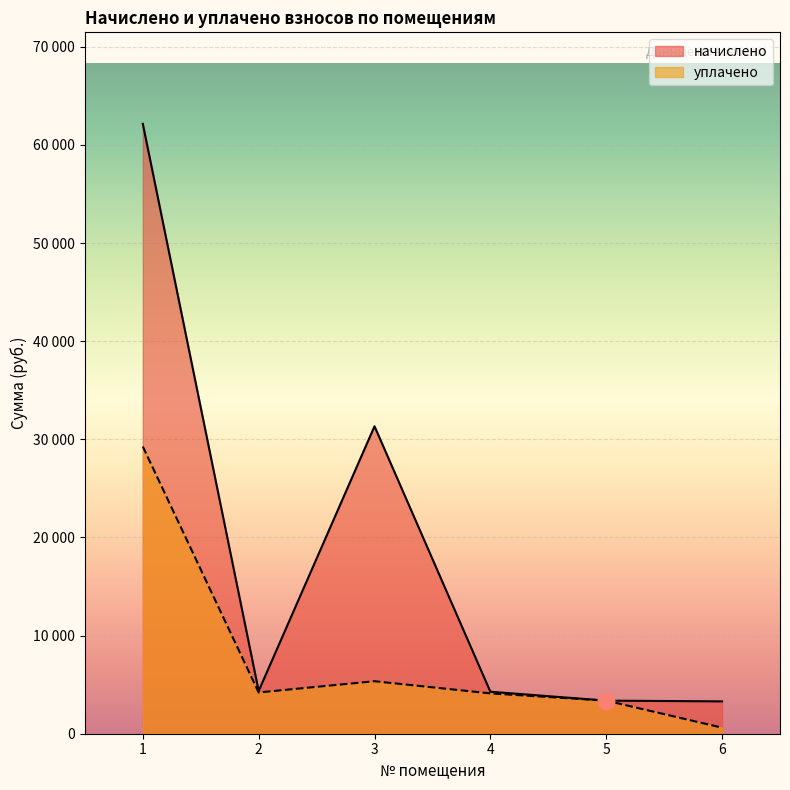

True or false: уплачено and начислено intersect in this chart.

False